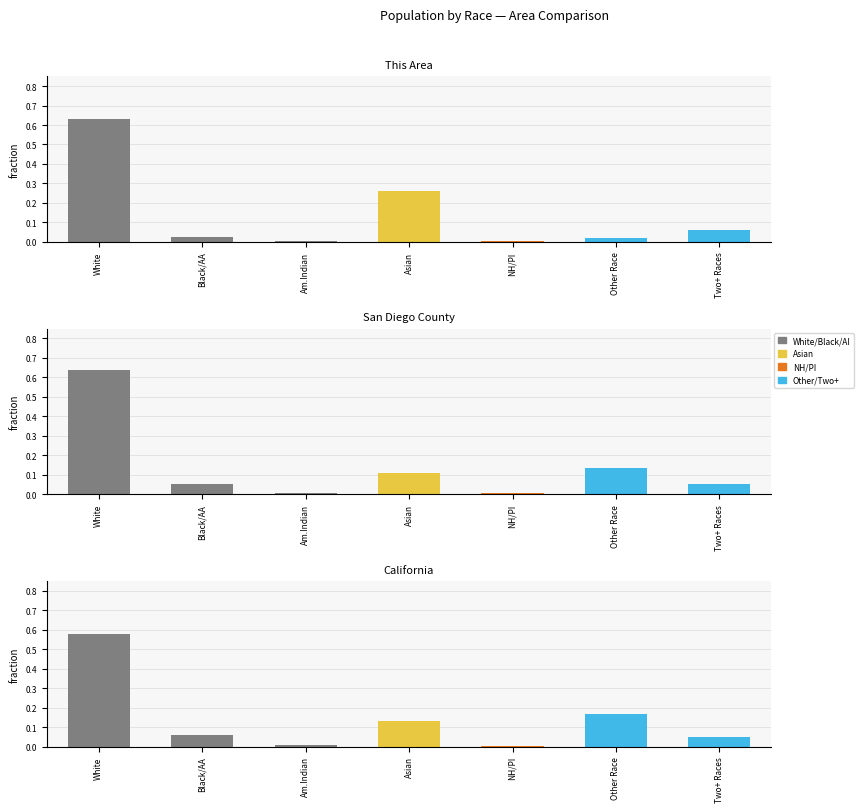

Rank the categories by California value from highest to lowest.

White, Other Race, Asian, Black/AA, Two+ Races, Am.Indian, NH/PI